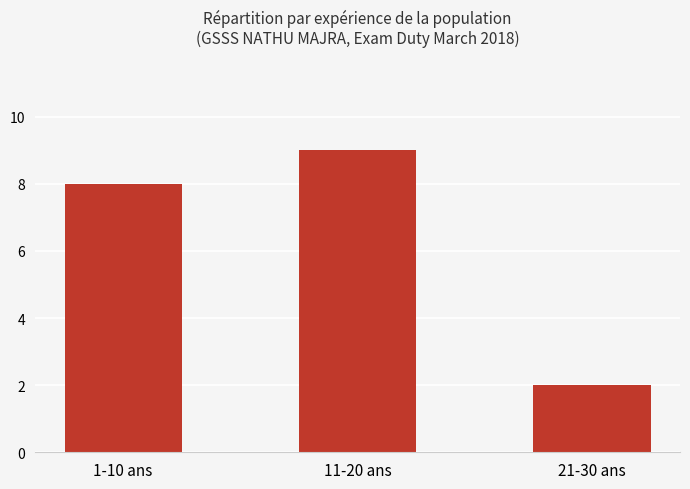

What is the label of the 2nd bar from the right?

11-20 ans